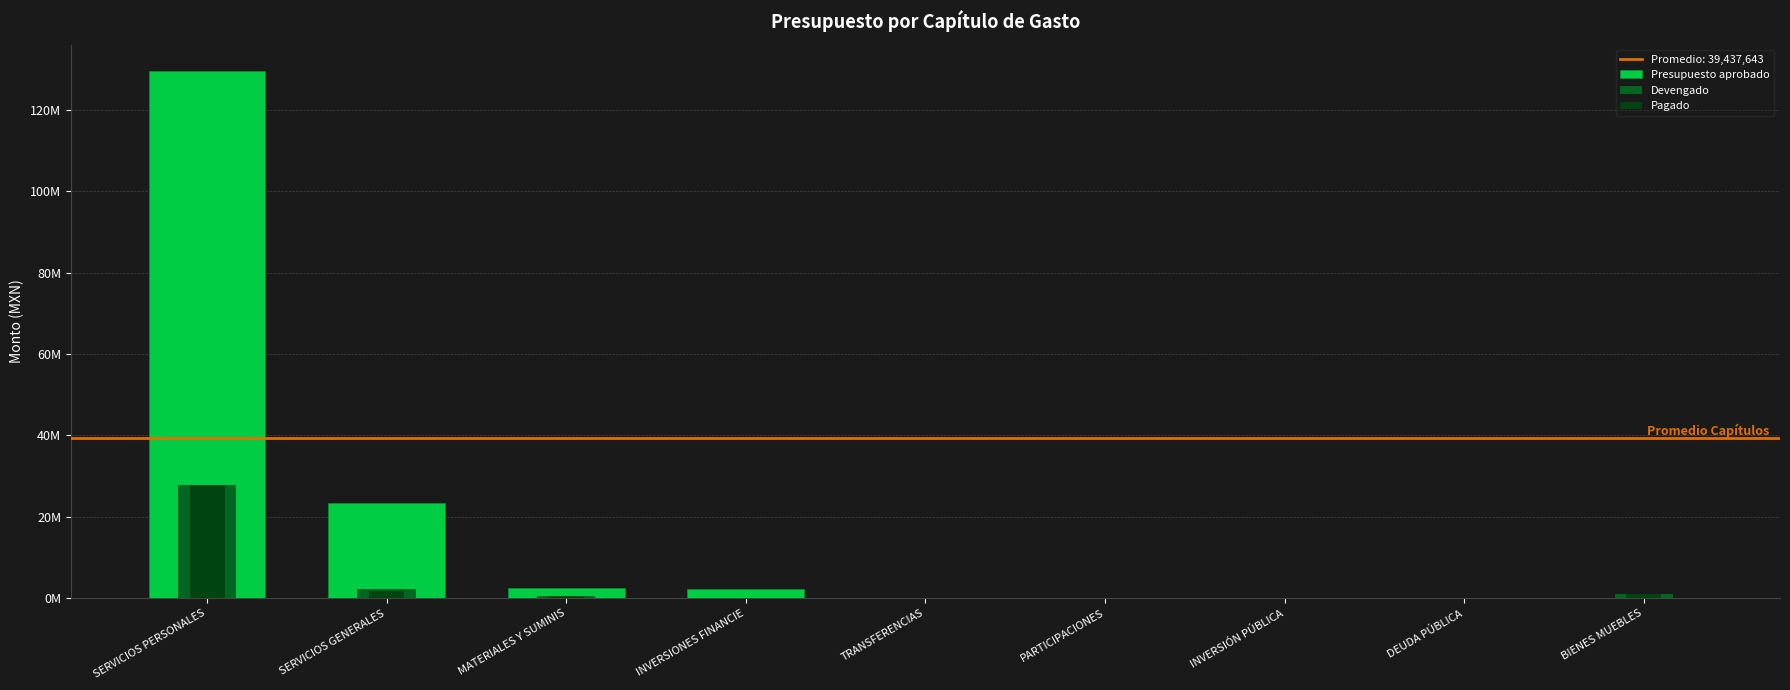

At which label is Pagado closest to 13866468?

SERVICIOS GENERALES